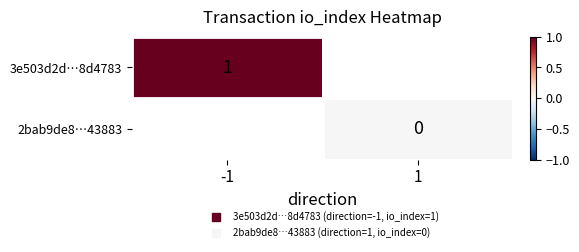

What is the greatest value displayed?

1.0